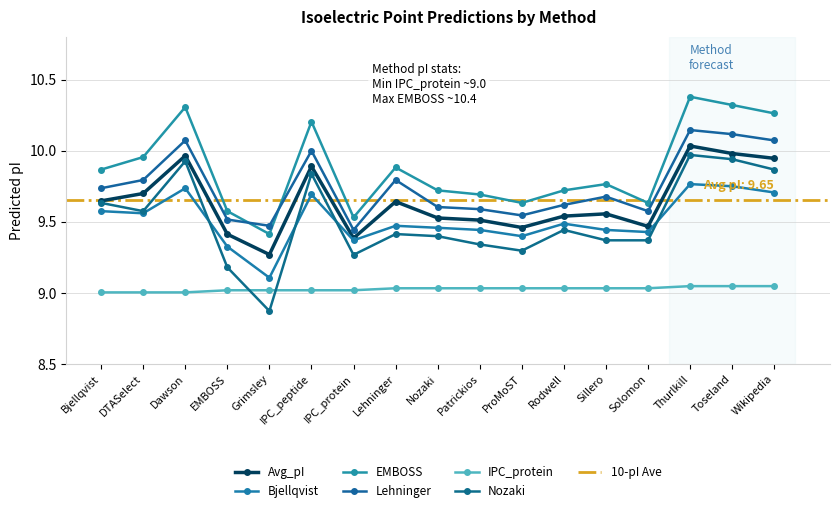

What is the difference between the EMBOSS values at Sillero and IPC_peptide?

0.4